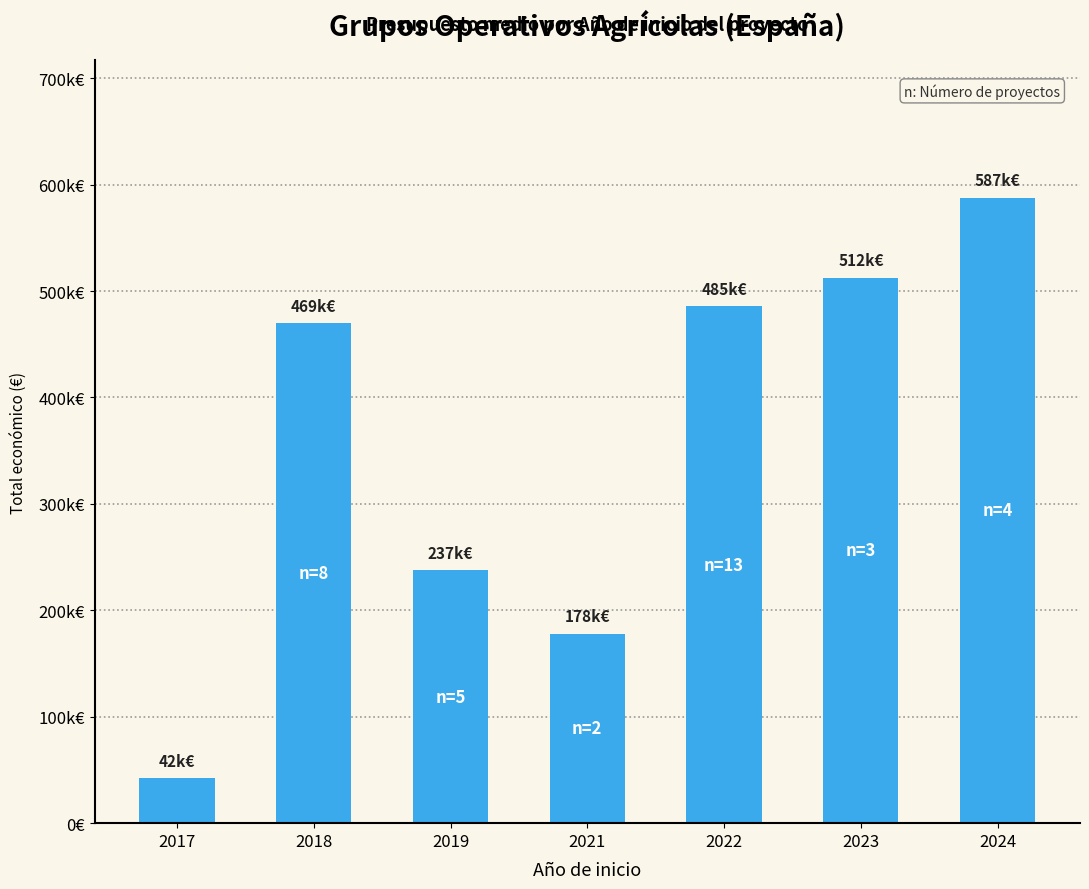

Are the bars horizontal?

No